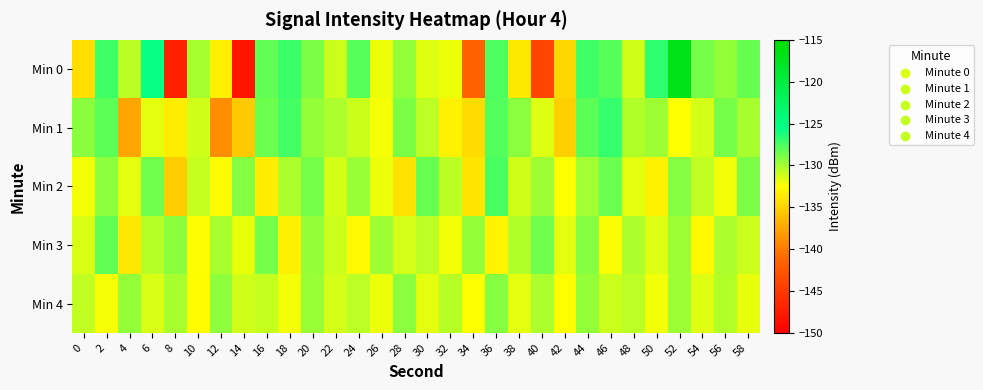

Reading left to right, what are all the values shown in this chart?

Min 0: 0=-134.4	2=-127.3	4=-130.7	6=-125.7	8=-147.2	10=-130.2	12=-133.4	14=-148.2	16=-128.2	18=-127.1	20=-128.8	22=-131.1	24=-127.9	26=-132.1	28=-129.5	30=-131.6	32=-132.1	34=-141.6	36=-127.7	38=-133.8	40=-143.9	42=-134.7	44=-127.2	46=-128.0	48=-131.2	50=-126.8	52=-117.0	54=-128.7	56=-129.5	58=-128.4
Min 1: 0=-129.2	2=-128.1	4=-137.4	6=-131.7	8=-133.6	10=-131.2	12=-138.9	14=-135.4	16=-128.5	18=-127.4	20=-129.5	22=-130.2	24=-131.1	26=-132.3	28=-128.9	30=-130.7	32=-133.2	34=-134.5	36=-127.8	38=-129.3	40=-131.6	42=-135.2	44=-128.1	46=-126.9	48=-130.4	50=-129.8	52=-132.5	54=-131.3	56=-128.7	58=-130.1
Min 2: 0=-132.1	2=-129.4	4=-131.8	6=-128.6	8=-135.3	10=-130.9	12=-132.7	14=-129.1	16=-133.5	18=-130.2	20=-128.8	22=-131.4	24=-129.7	26=-132.0	28=-134.1	30=-128.3	32=-130.6	34=-133.9	36=-127.5	38=-131.2	40=-129.8	42=-132.4	44=-130.0	46=-128.5	48=-131.7	50=-133.3	52=-129.2	54=-130.8	56=-132.1	58=-128.9
Min 3: 0=-131.5	2=-128.2	4=-133.8	6=-130.5	8=-129.3	10=-132.6	12=-130.1	14=-131.9	16=-128.7	18=-133.4	20=-129.6	22=-131.0	24=-132.8	26=-129.9	28=-131.3	30=-130.7	32=-132.2	34=-129.5	36=-133.1	38=-130.4	40=-128.6	42=-131.8	44=-129.1	46=-132.5	48=-130.3	50=-131.6	52=-129.8	54=-132.9	56=-130.2	58=-131.1
Min 4: 0=-130.8	2=-132.3	4=-129.6	6=-131.5	8=-130.1	10=-132.7	12=-129.4	14=-131.2	16=-130.9	18=-132.1	20=-129.7	22=-131.4	24=-130.6	26=-132.0	28=-129.3	30=-131.8	32=-130.5	34=-132.4	36=-129.2	38=-131.7	40=-130.3	42=-132.6	44=-129.5	46=-131.1	48=-130.7	50=-132.2	52=-129.8	54=-131.6	56=-130.4	58=-131.9